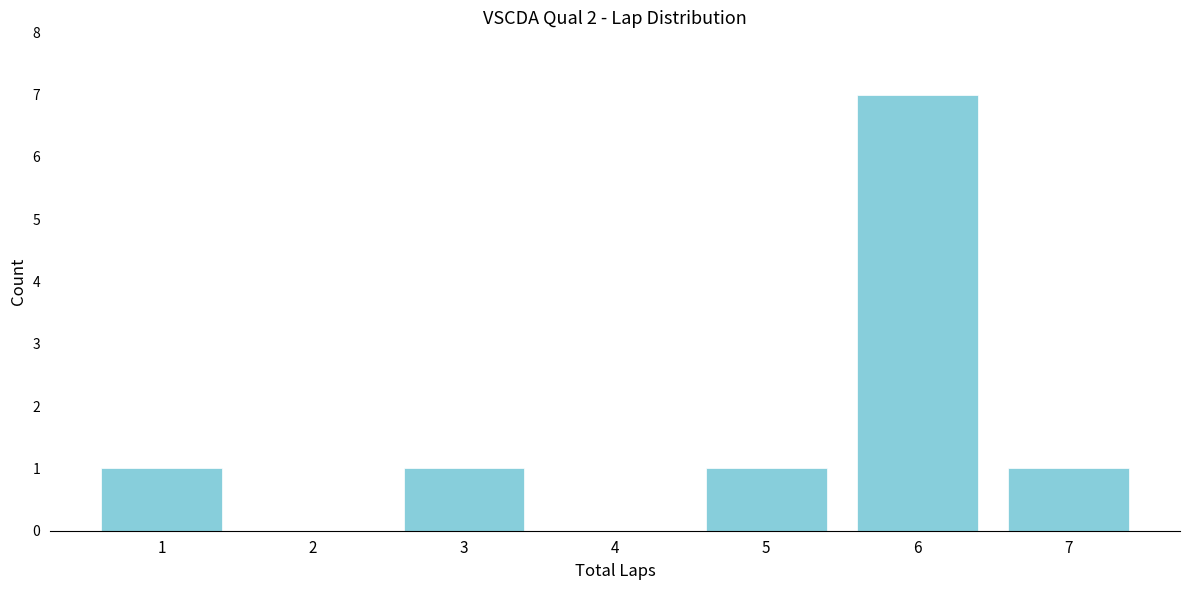

Reading left to right, extract all data points from this chart.

1=1	2=0	3=1	4=0	5=1	6=7	7=1